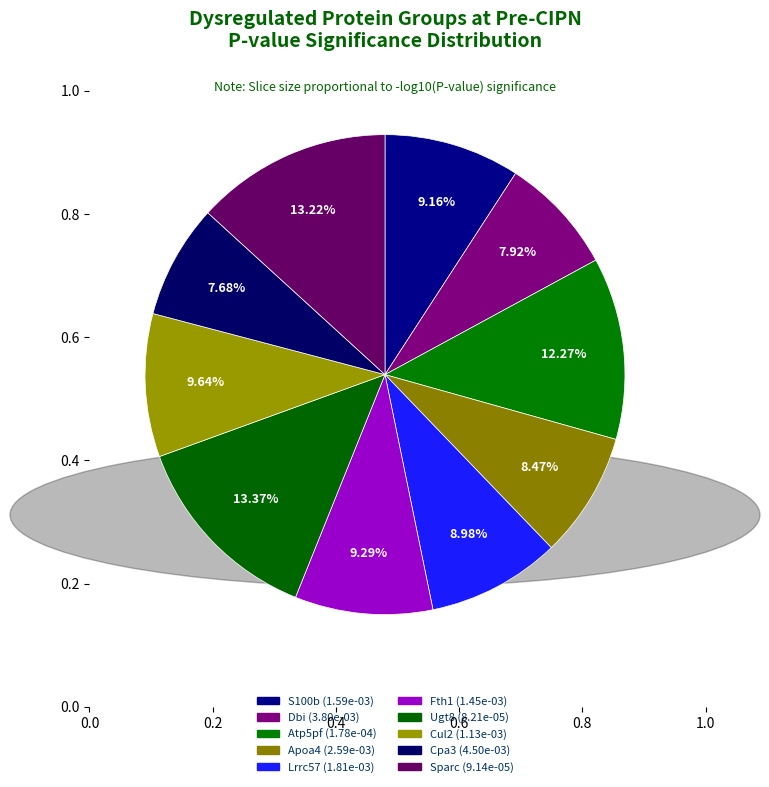

Count the number of slices in the pie.

10